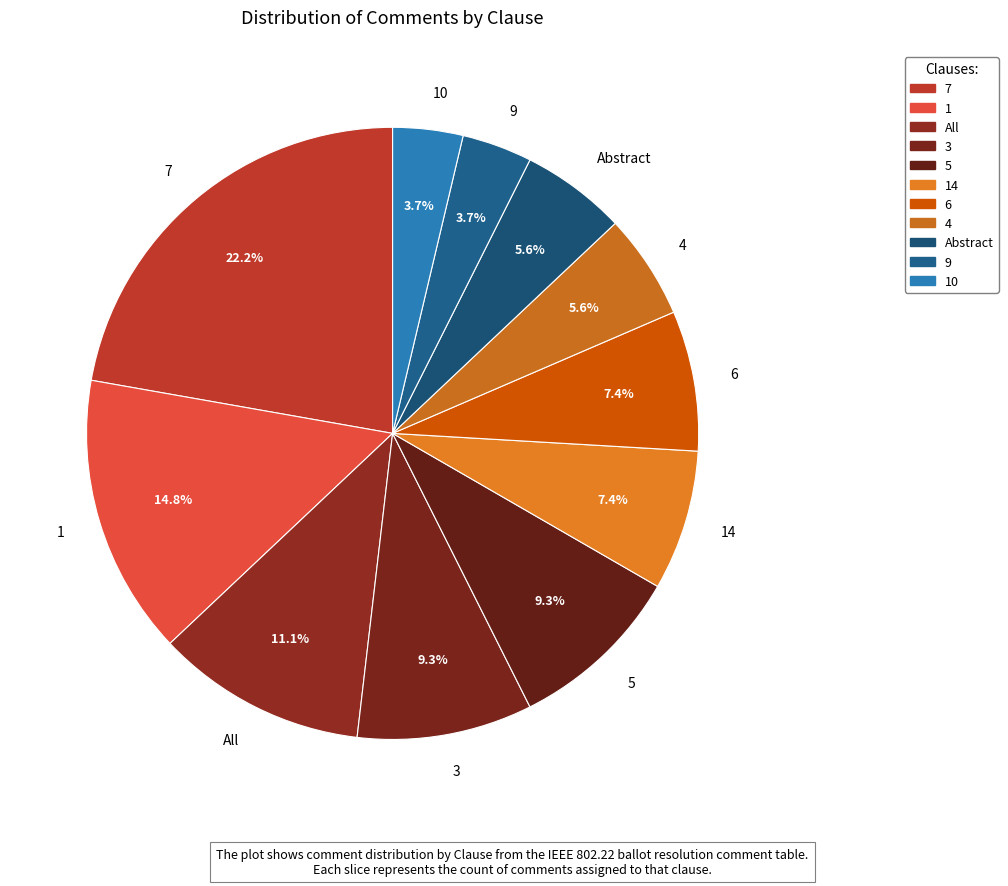

What percentage is the 6 slice, to the nearest percent?

7%